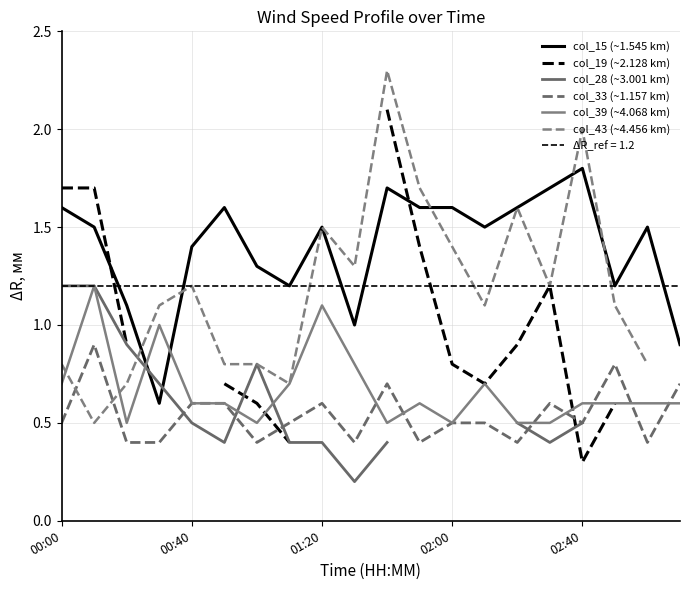

Does the chart display data point markers on the line(s)?

No